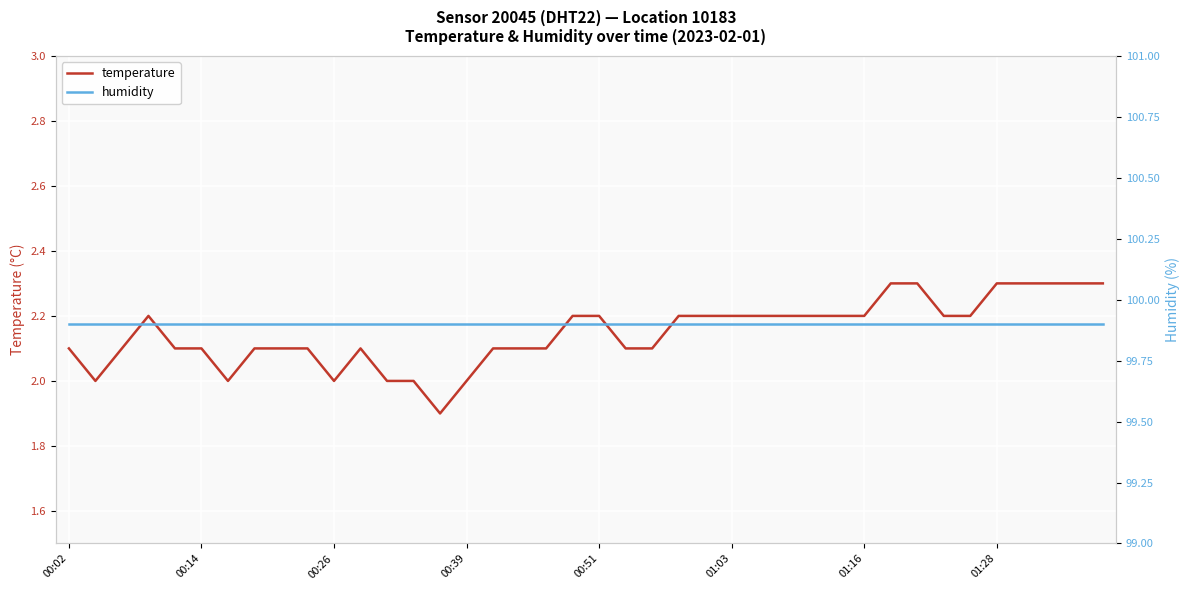

What is the minimum value for temperature?

1.9